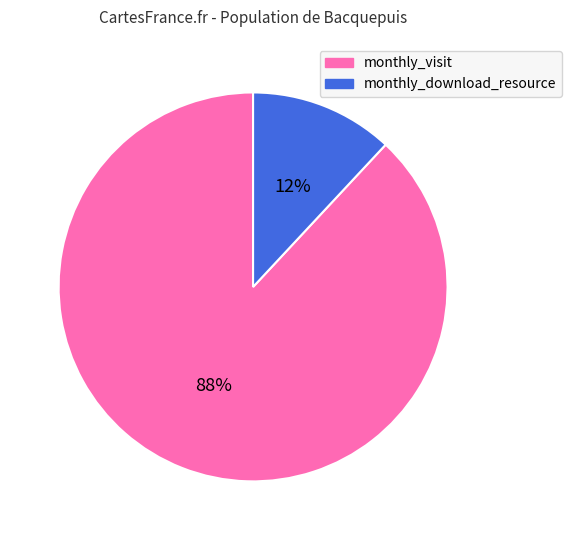

Which category has the biggest portion of the pie?

monthly_visit